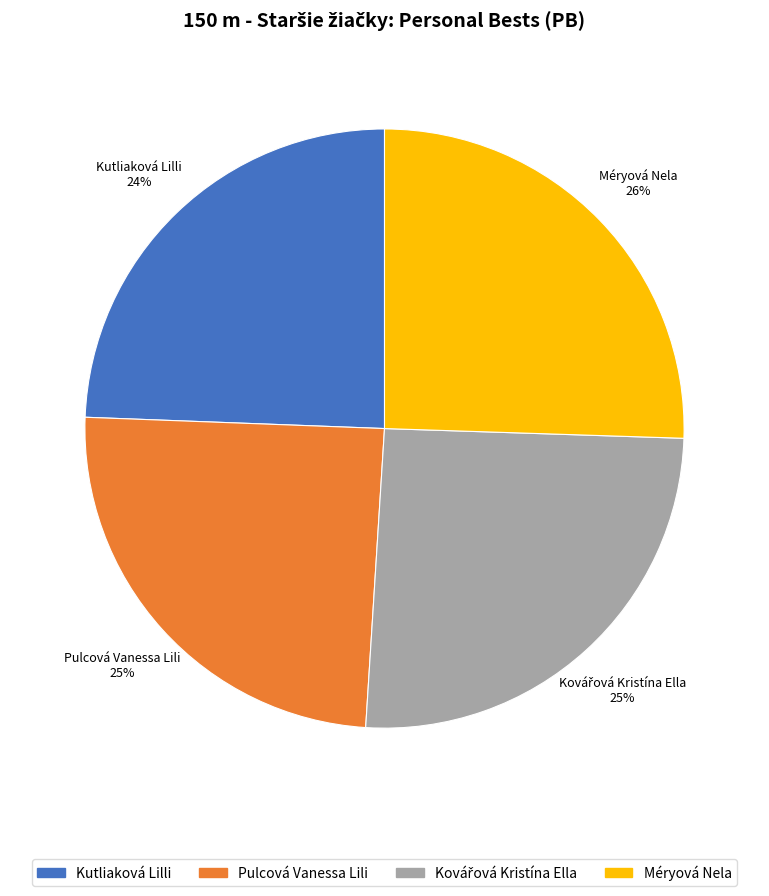

What is the ratio of the value at Méryová Nela to the value at Pulcová Vanessa Lili?

1.0